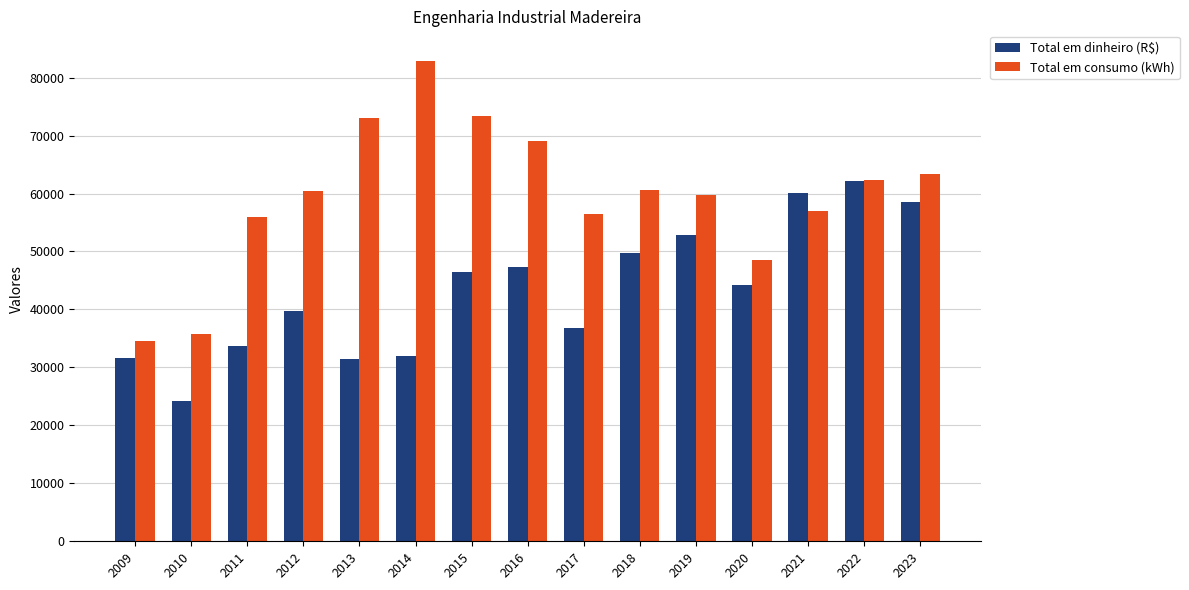

The value of Total em dinheiro (R$) at 2010 is 13128.9. True or false?

False